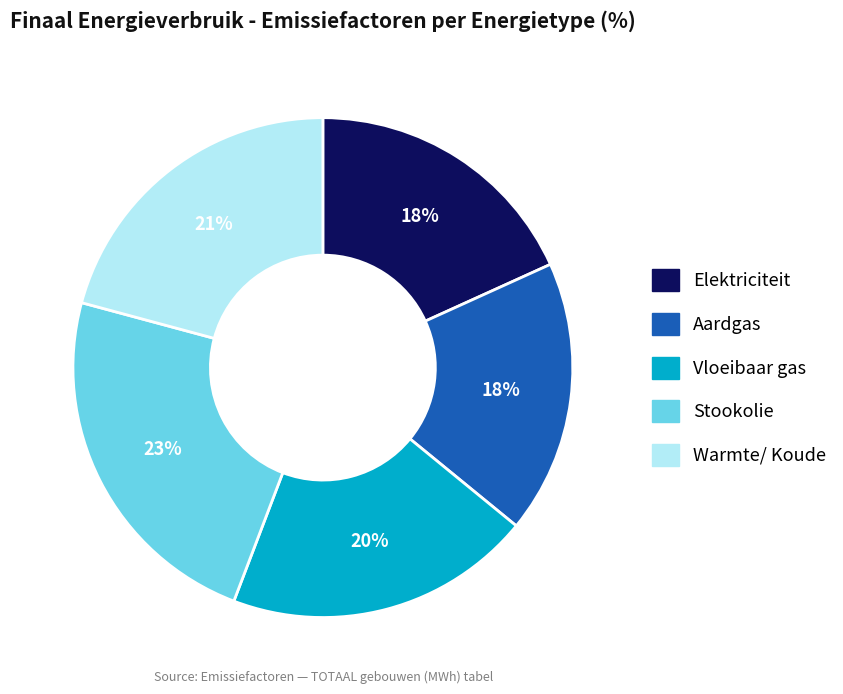

Combined, do Warmte/ Koude and Aardgas account for over 50%?

No